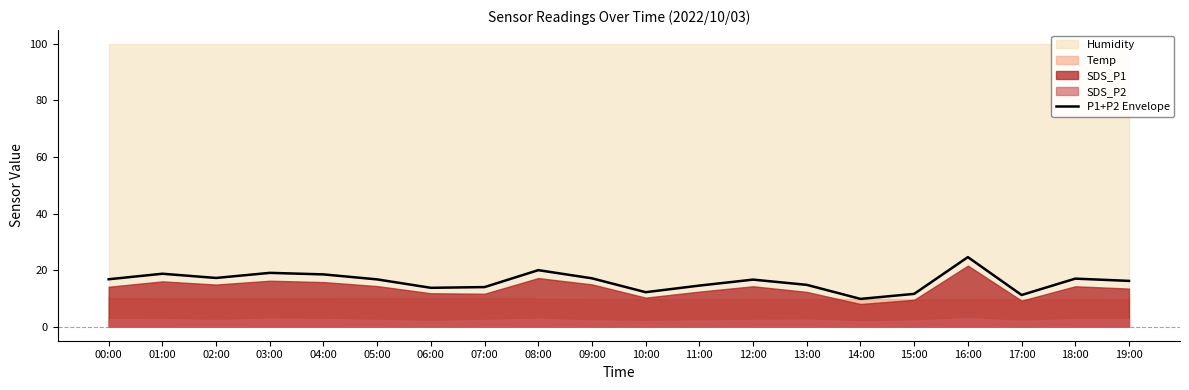

What is the value of the 10th point from the left?

17.1